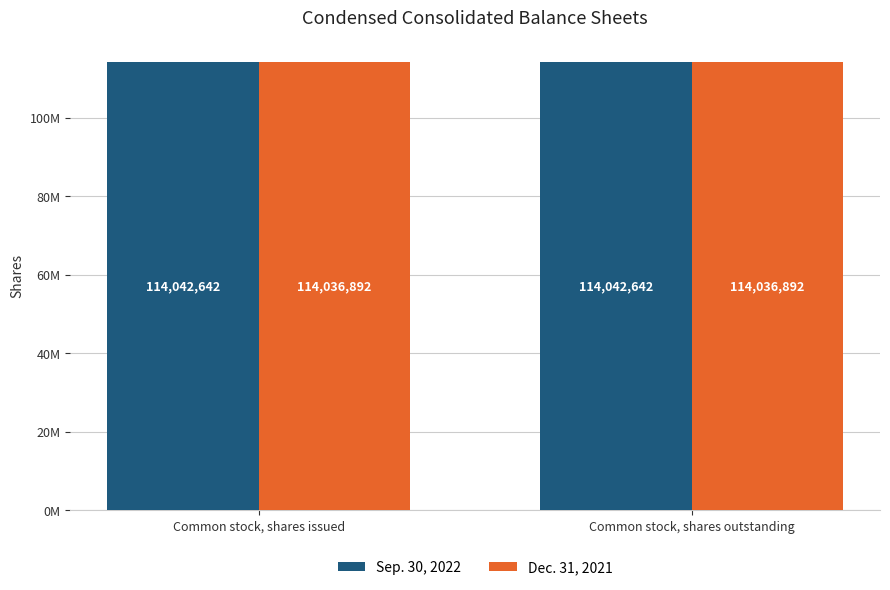

Does the chart contain stacked bars?

No